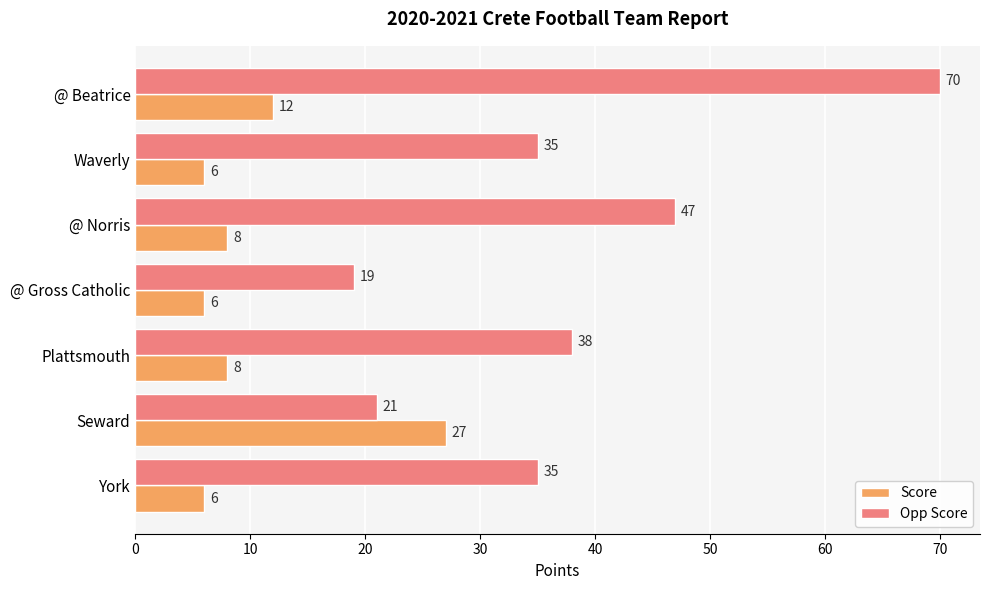

What is the difference between the maximum and minimum values in the Score series?

21